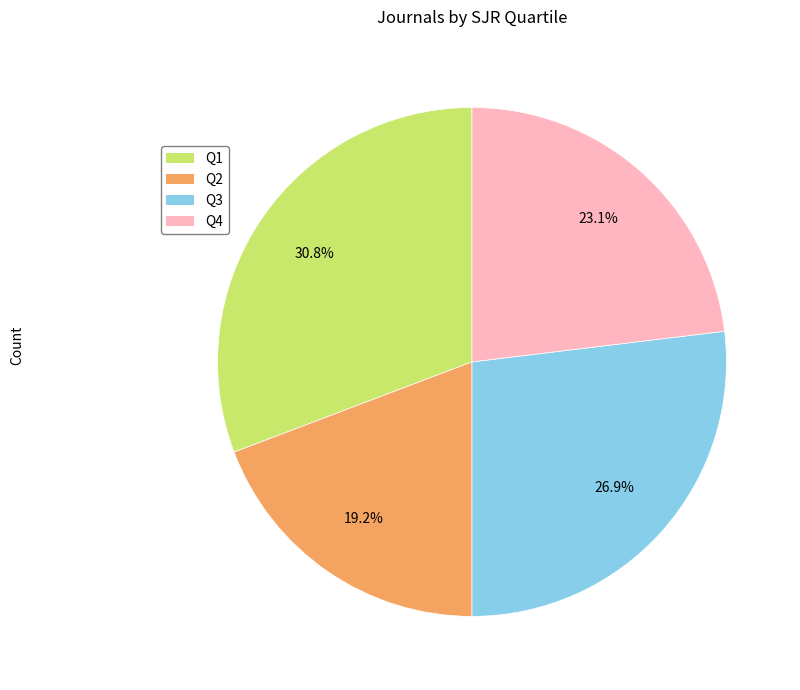

To the nearest percent, what percentage of the pie is Q4?

23%